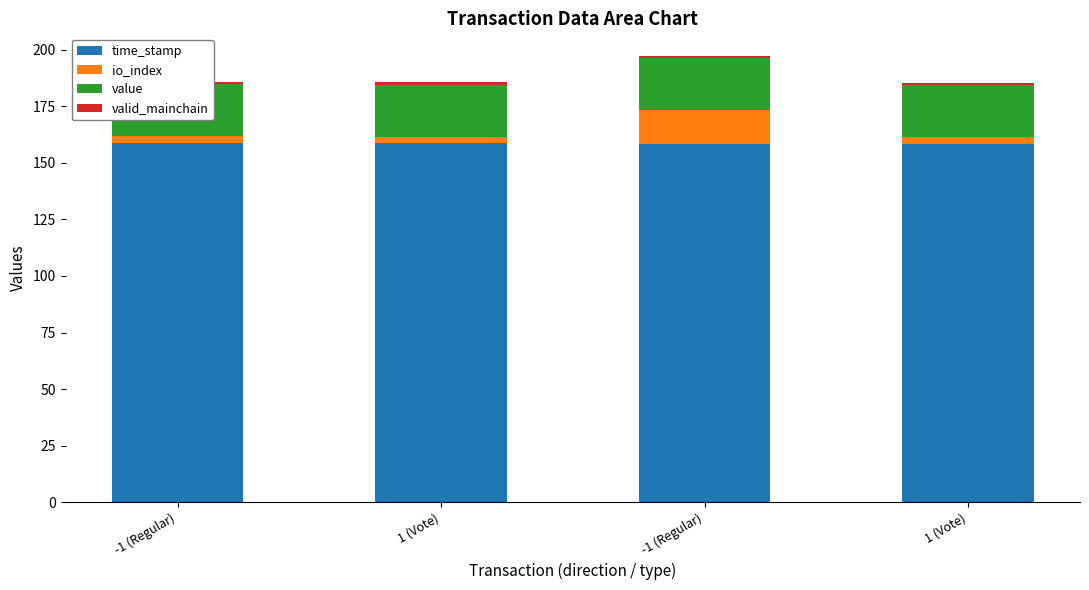

Reading right to left, extract all data points from this chart.

time_stamp: 158.2	158.3	158.5	158.6
io_index: 3.0	15.0	3.0	3.0
value: 23.0	23.0	23.0	23.0
valid_mainchain: 1.0	1.0	1.0	1.0